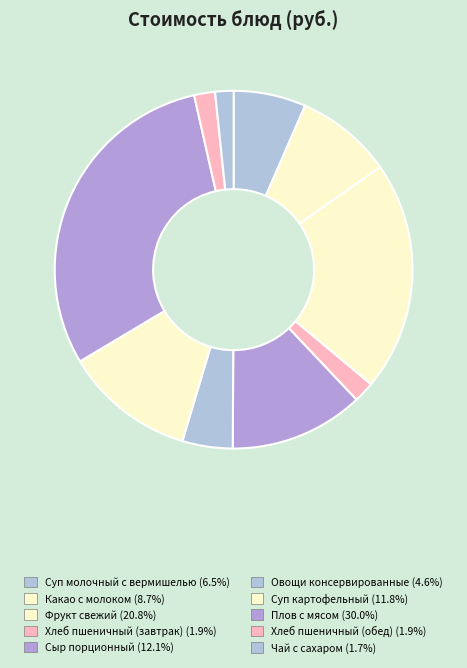

What portion of the pie excludes Фрукт свежий?

79.2%